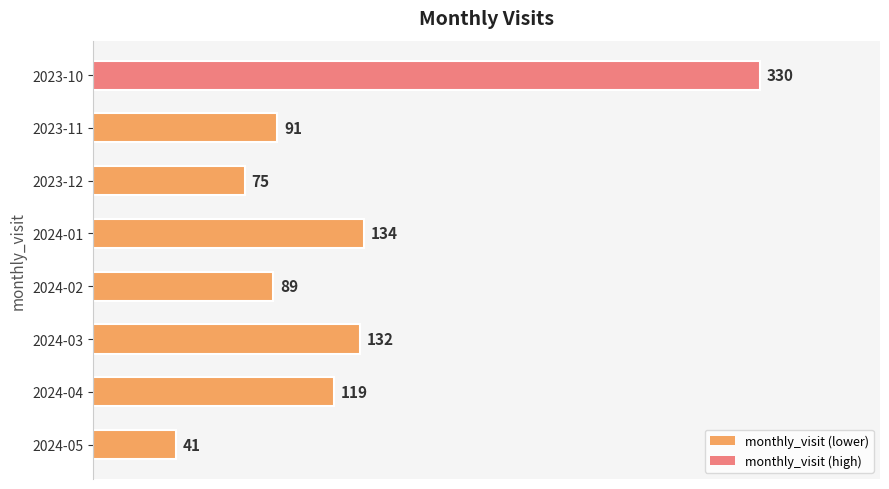

How many bars are there in total?

8